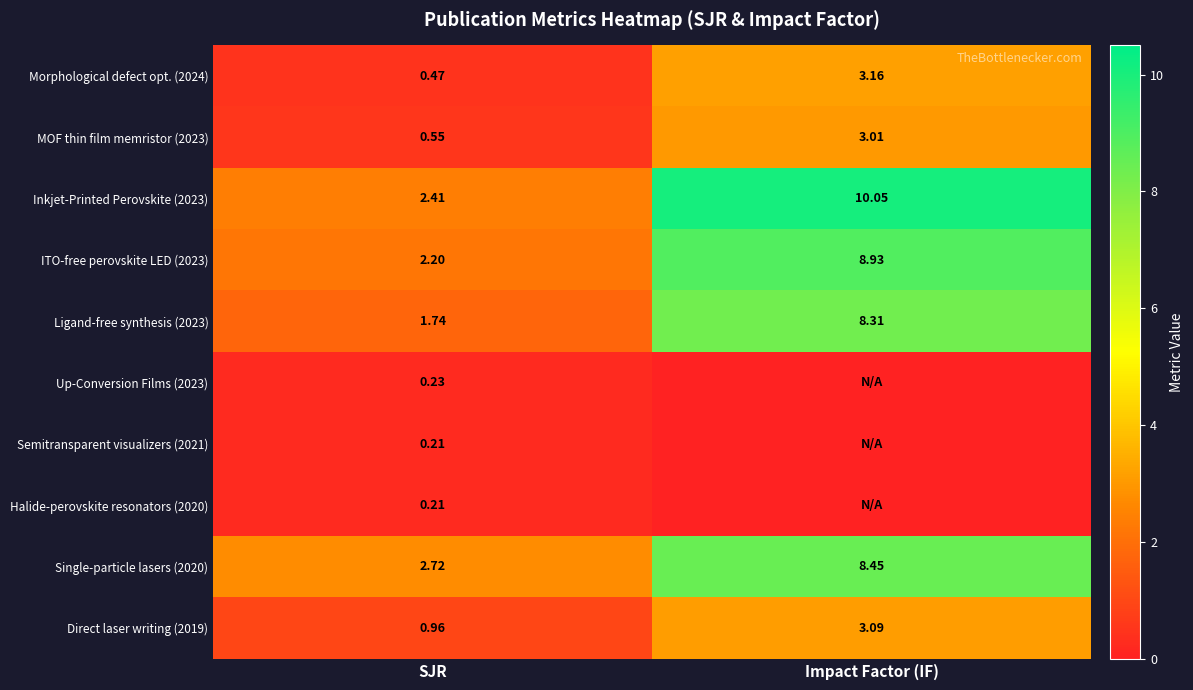

Where is ITO-free perovskite LED (2023) nearest to the value 5?

SJR